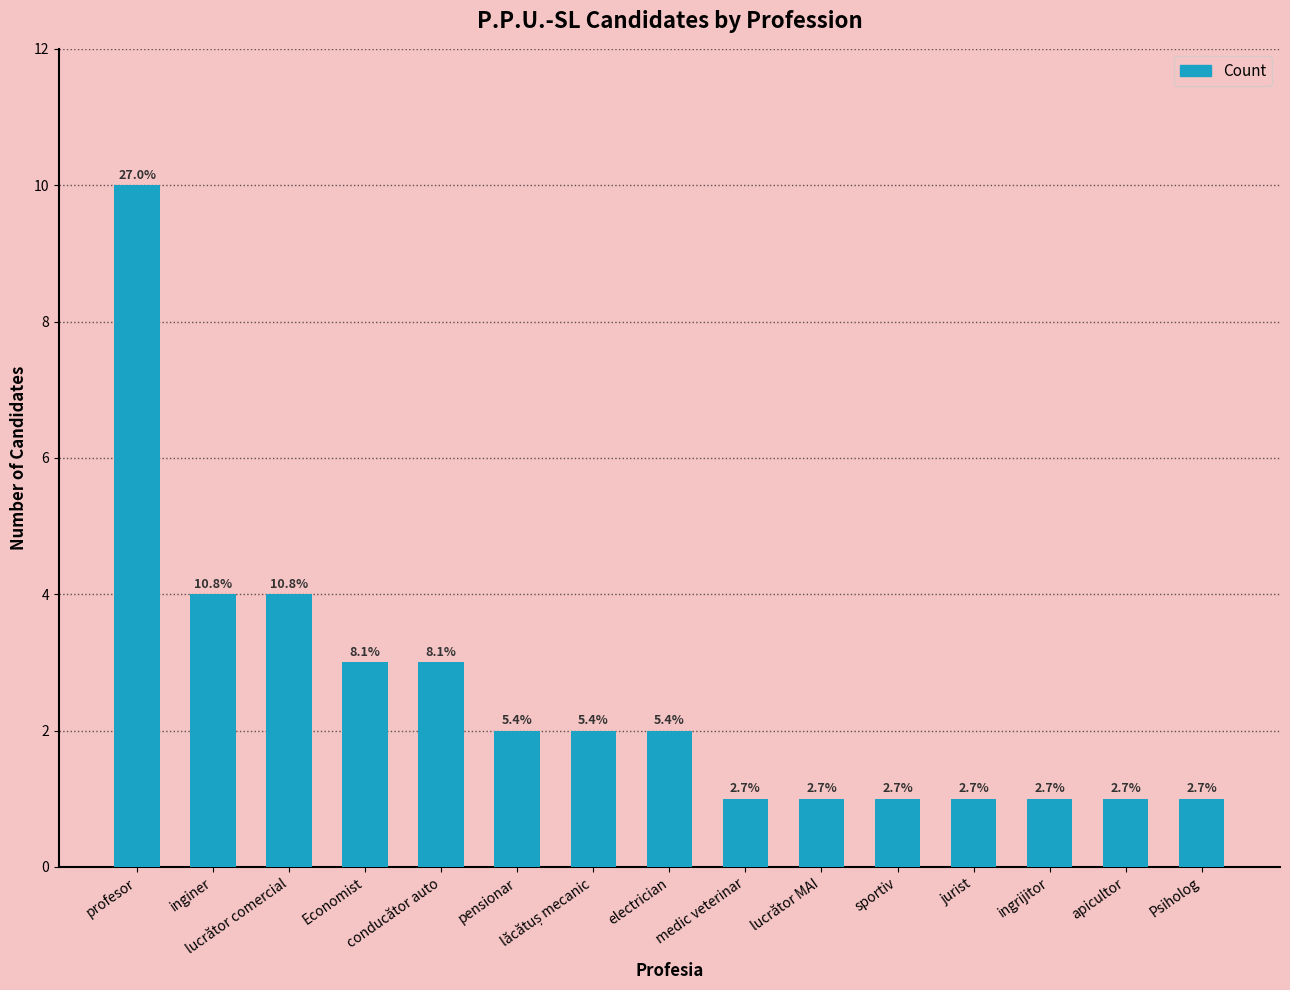

The value at conducător auto is 2. True or false?

False